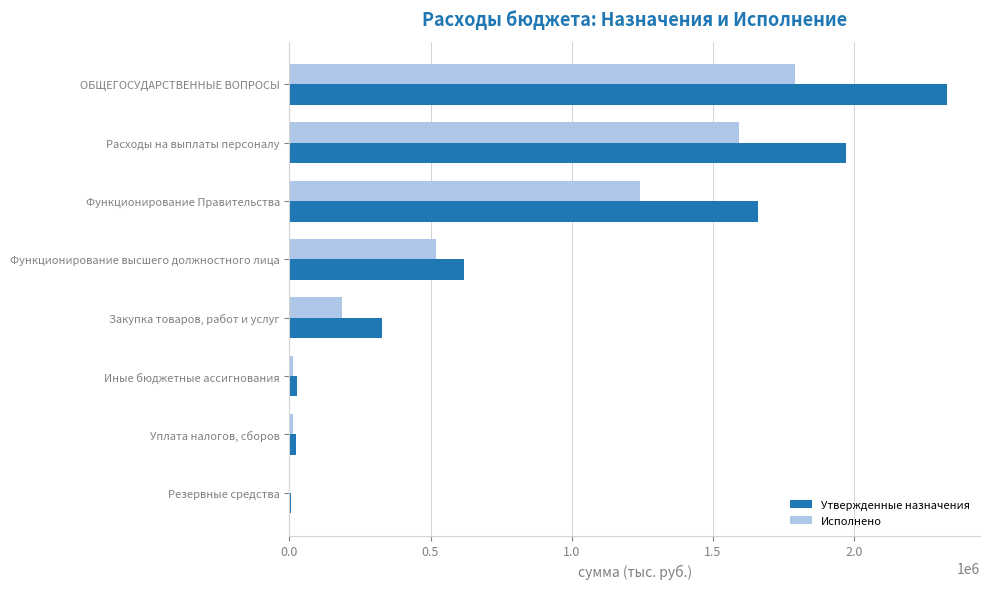

Which series changed the most between Расходы на выплаты персоналу and Функционирование высшего должностного лица?

Утвержденные назначения